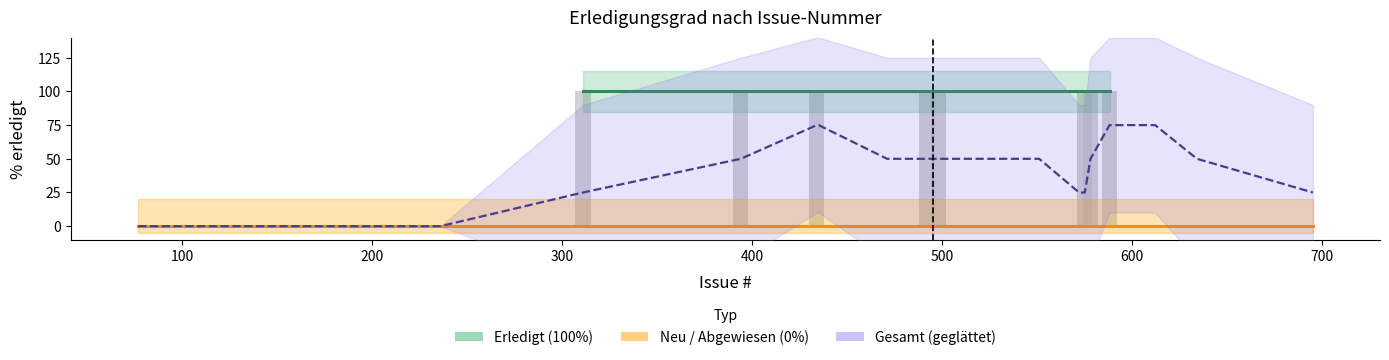

At how many categories does at least one series exceed 94?

20